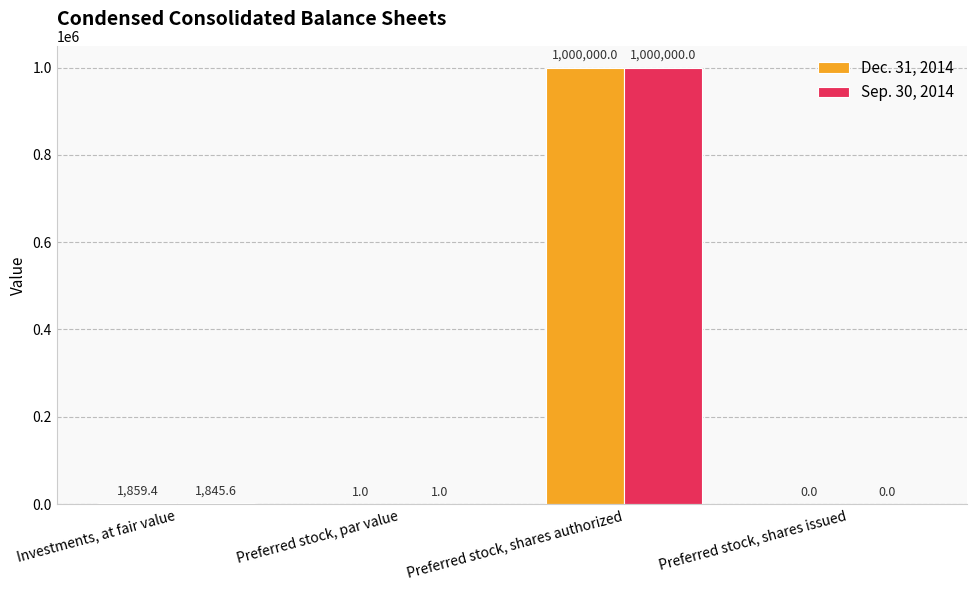

The value of Sep. 30, 2014 at Preferred stock, shares authorized is 1000000.0. True or false?

True